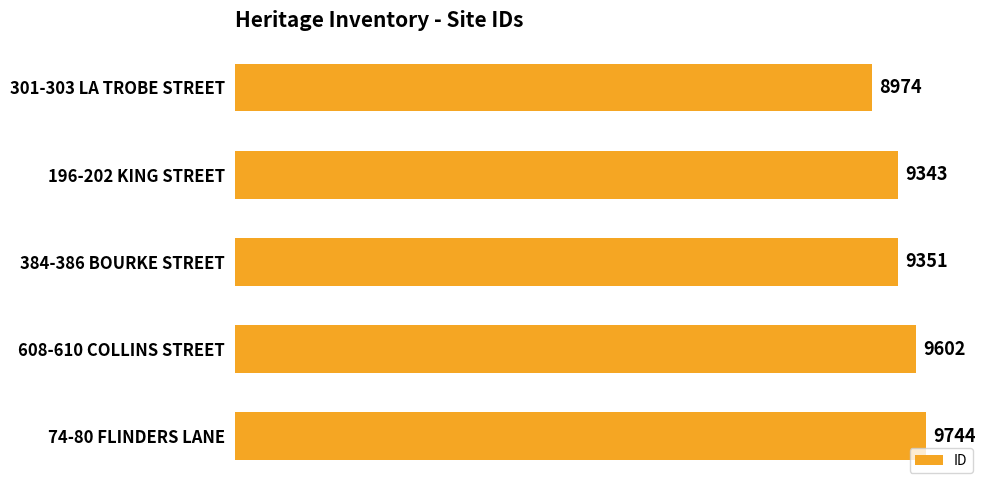

Count the number of categories in the chart.

5